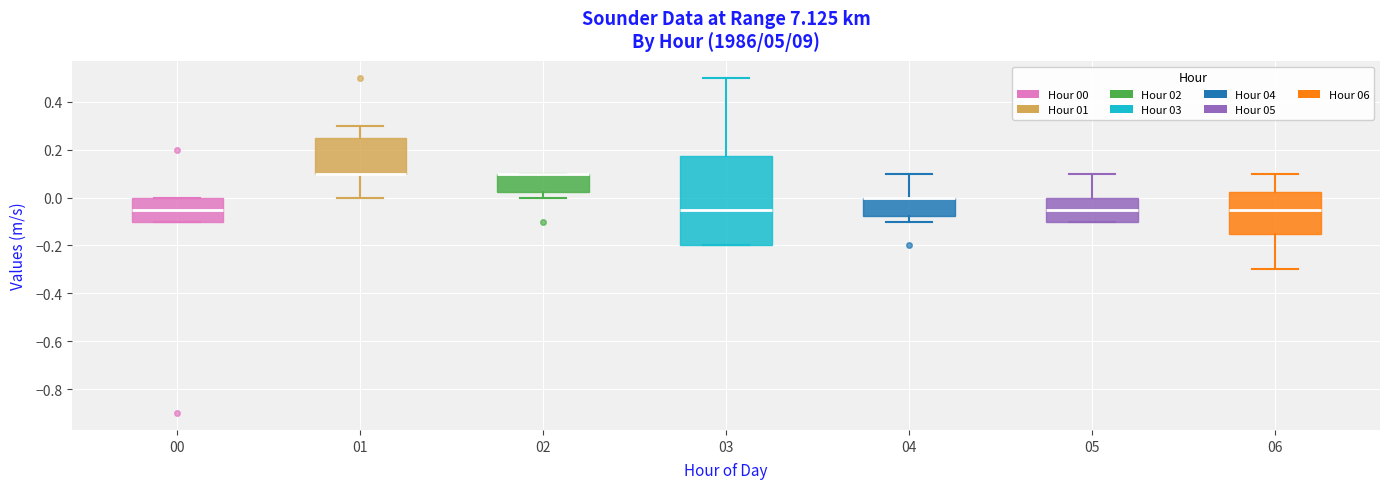

Where is the lower edge of the box at x = 03 on the y-axis? The values are not printed on the chart, so give them approximately, as read against the axis.

-0.20